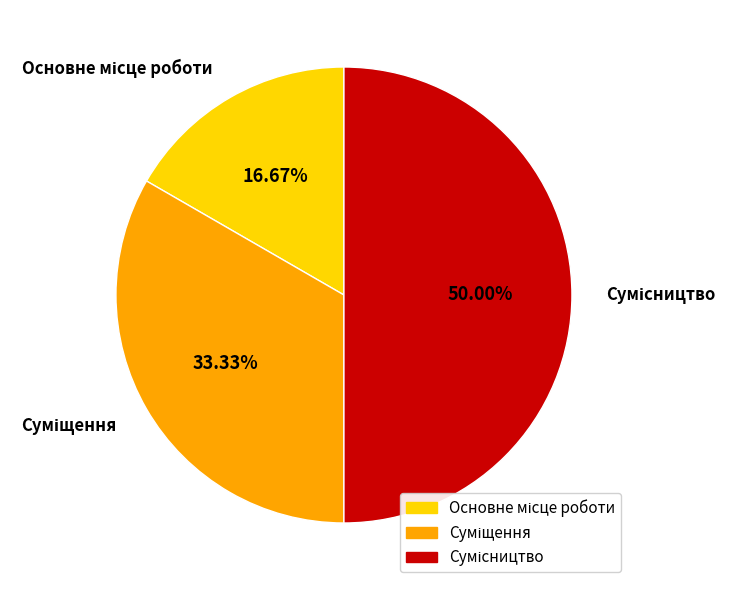

Which has a higher value, Суміщення or Сумісництво?

Сумісництво